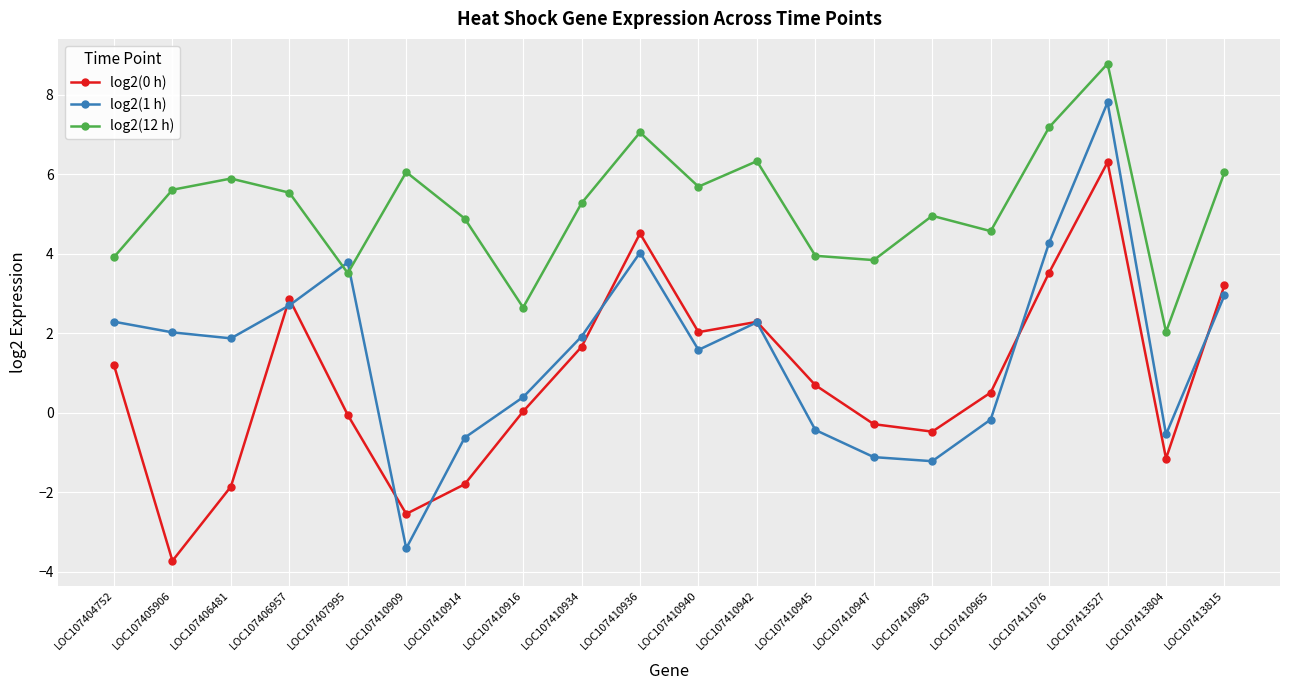

What is the sum of the log2(0 h) values at LOC107411076 and LOC107406481?

1.7